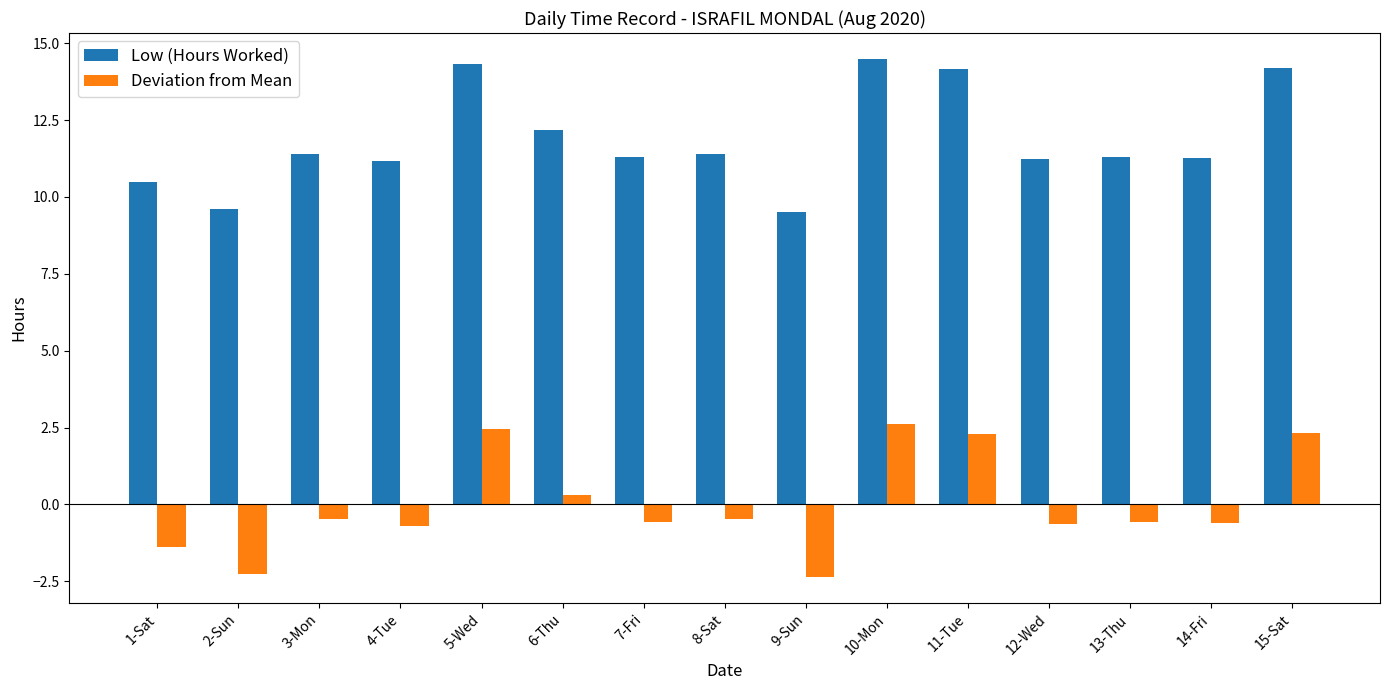

What is the label of the 6th bar from the right?

10-Mon